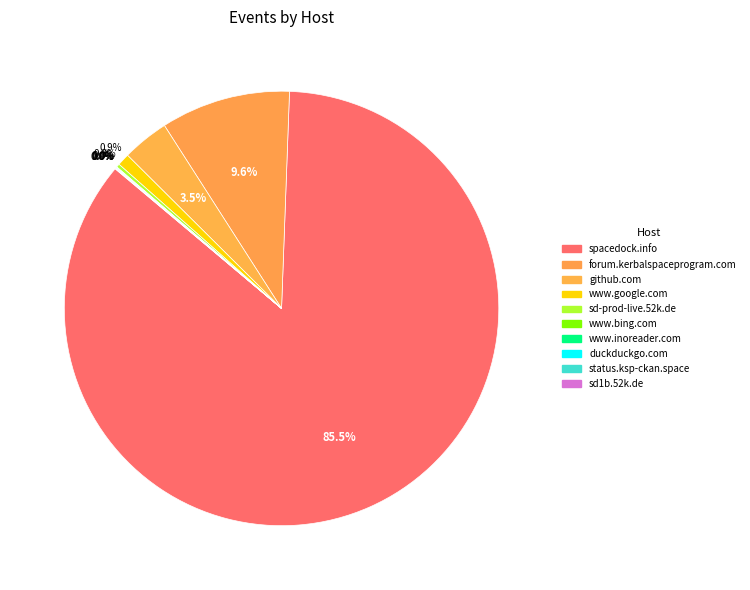

Approximately how many times larger is the value at sd1b.52k.de compared to www.bing.com?

1.0